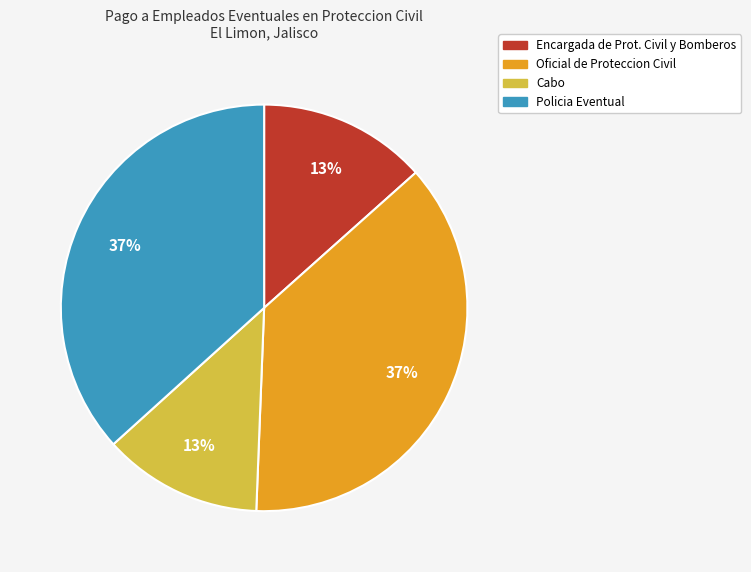

Is there a majority slice in this chart?

No